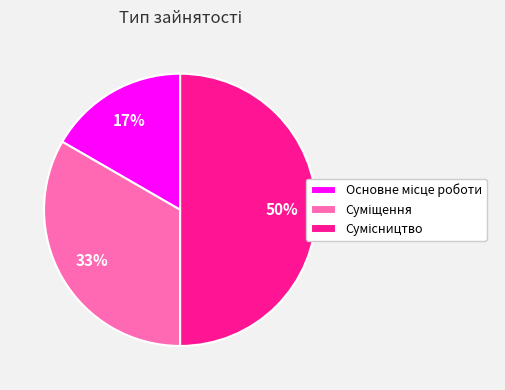

Count the number of slices in the pie.

3